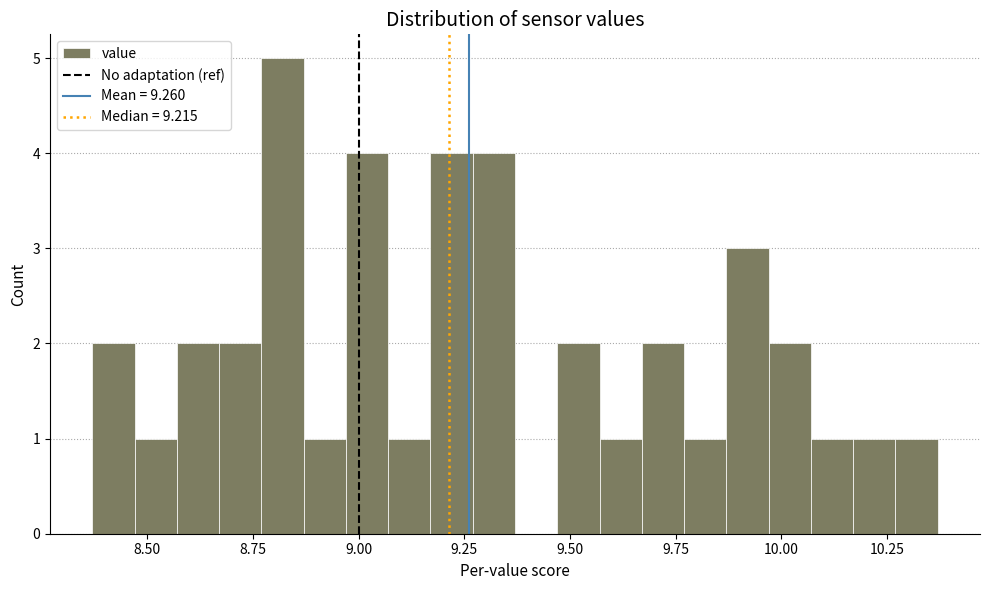

Read against the x-axis, roughly where is the centre of the tallest bar?

8.80